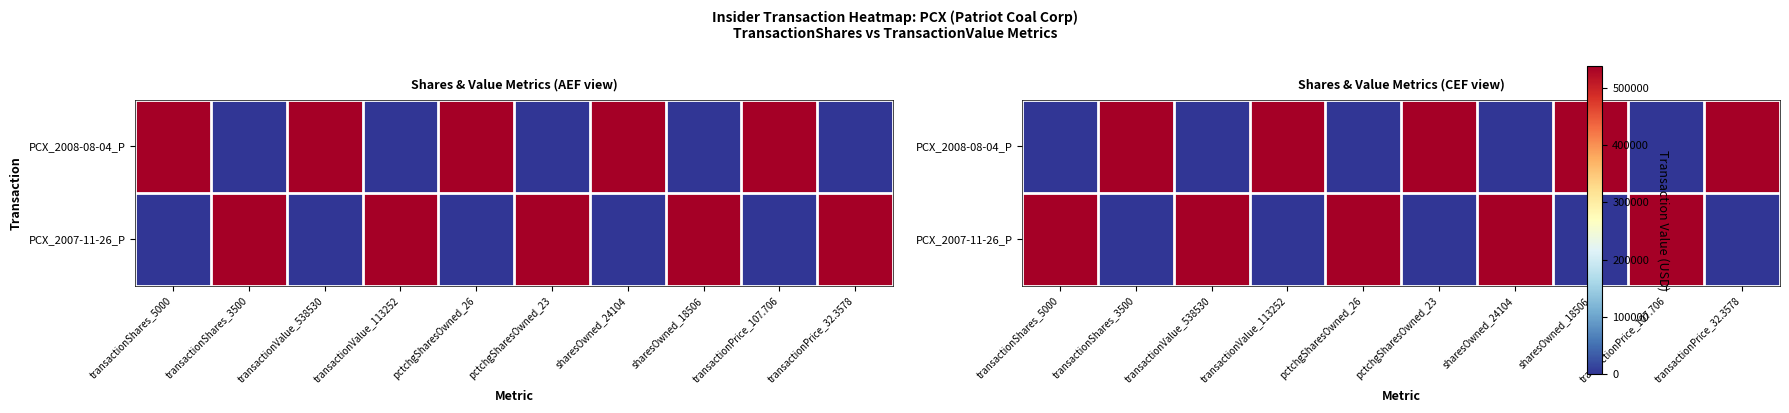

How many values in PCX_2008-08-04_P are above zero?

5